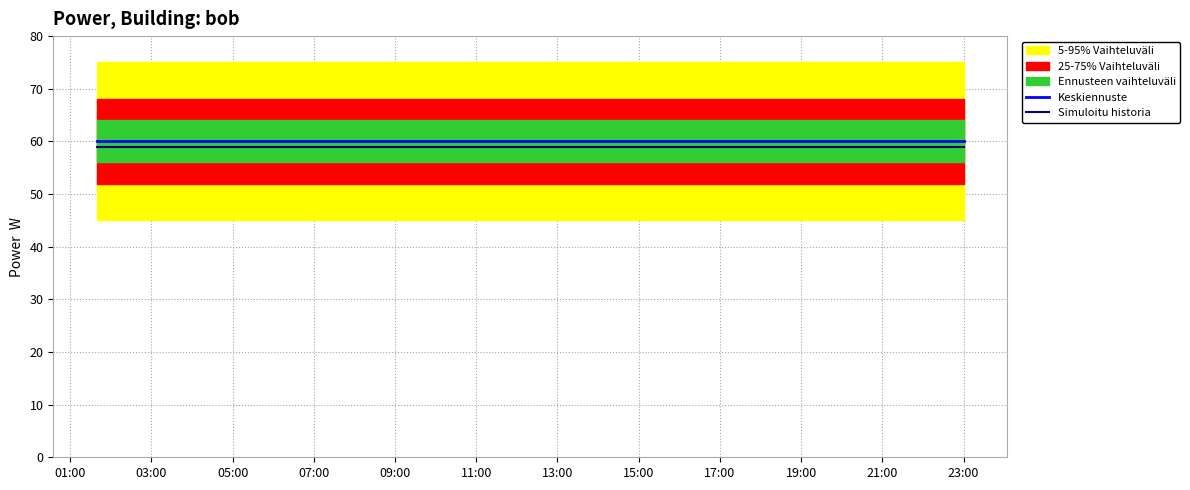

True or false: Simuloitu historia and Keskiennuste intersect in this chart.

False